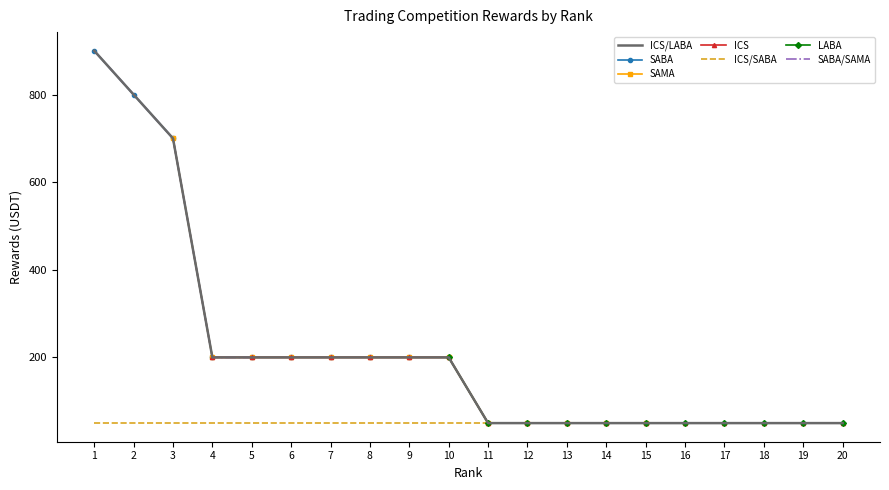

Is the value of ICS/LABA at 8 greater than the value of ICS/SABA at 17?

Yes